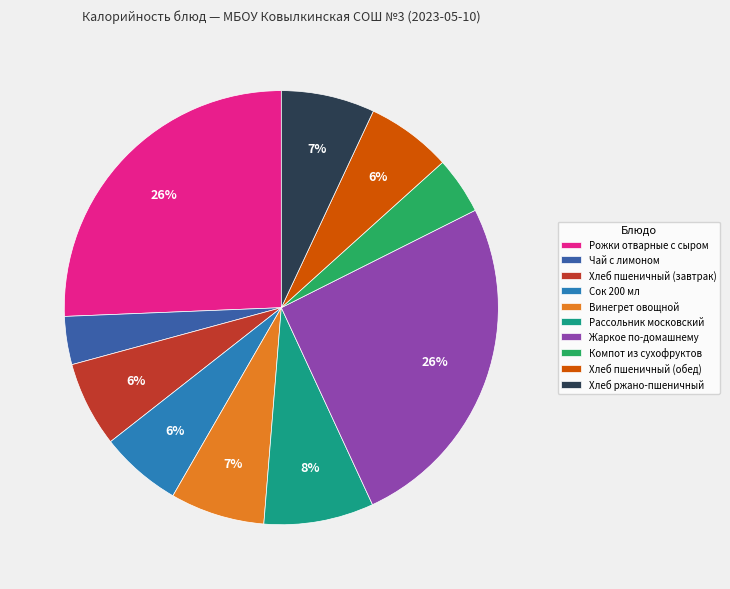

Do Хлеб пшеничный (обед) and Винегрет овощной together represent more than half of the pie?

No